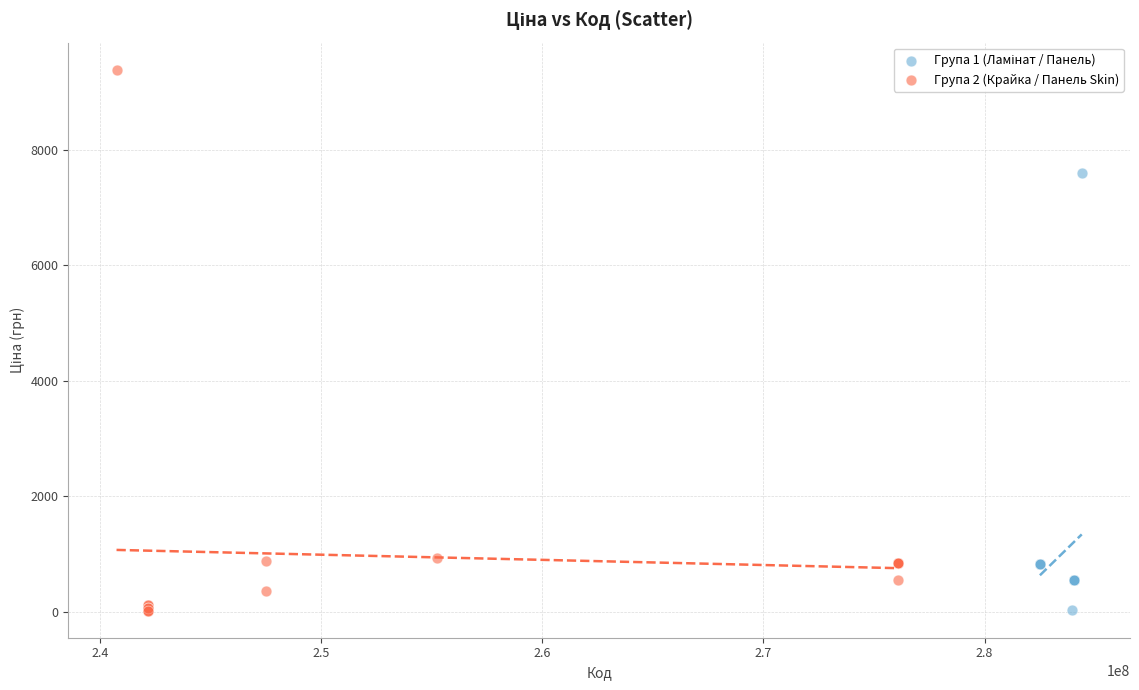

Which series reaches the maximum Y coordinate?

Група 2 (Крайка / Панель Skin)